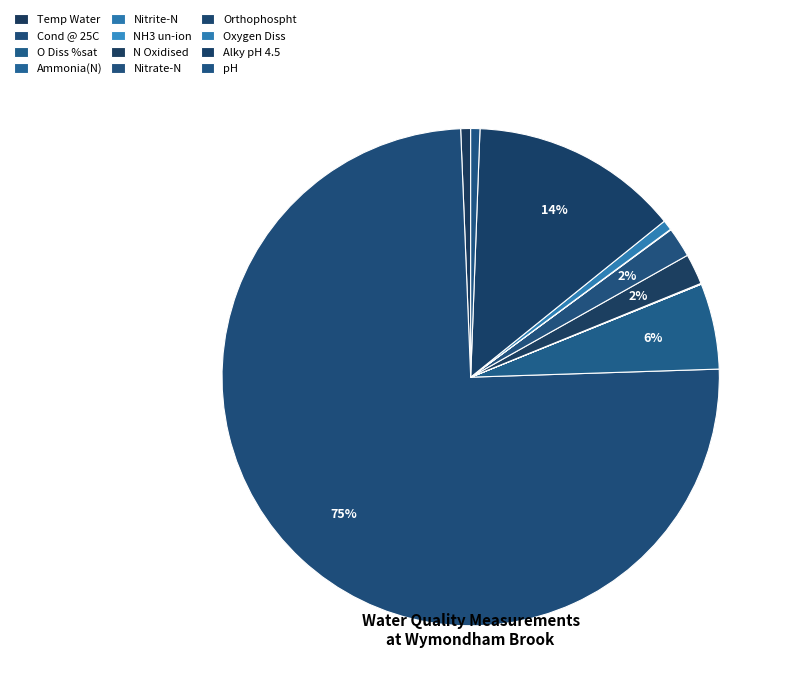

Is the sum of pH and Temp Water greater than half?

No